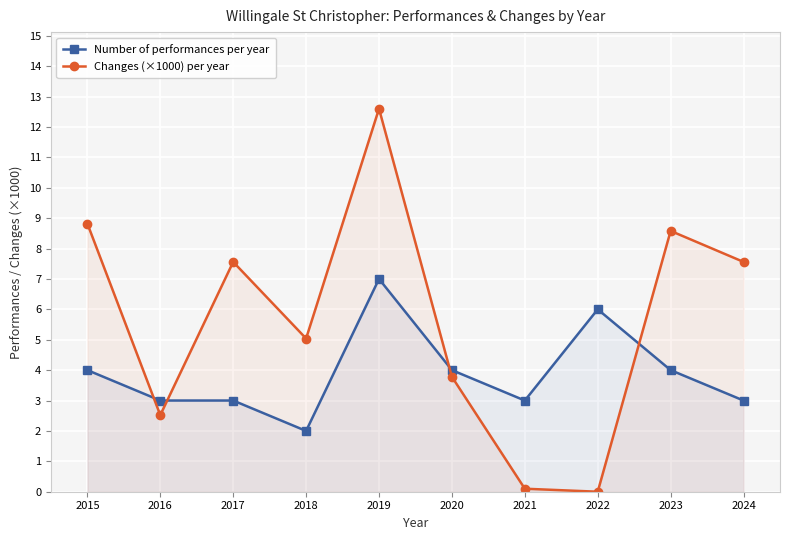

The Number of performances per year series shows 4.1 at 2021. True or false?

False